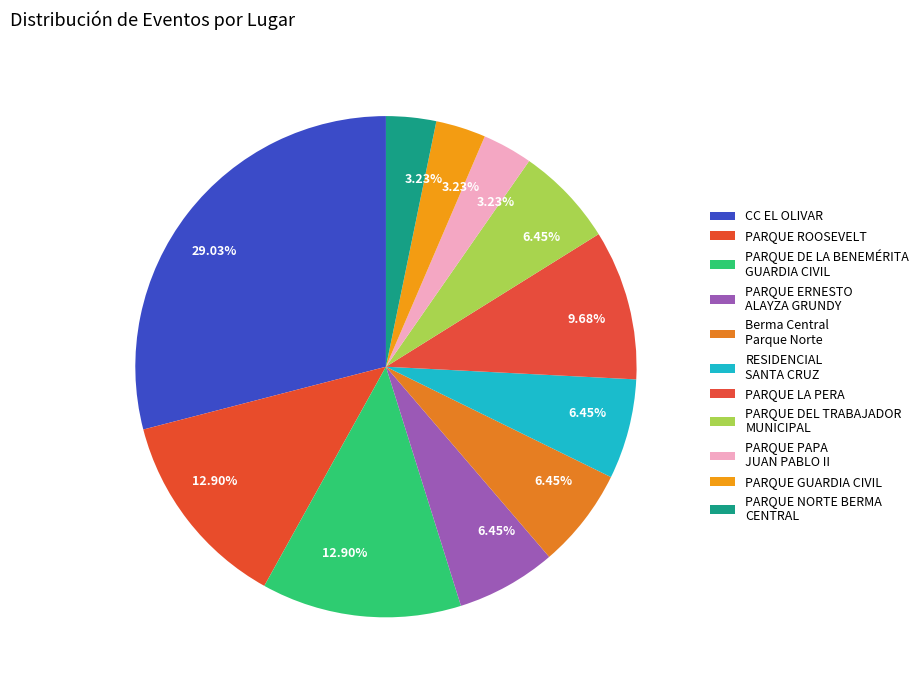

How many slices are in this pie chart?

11